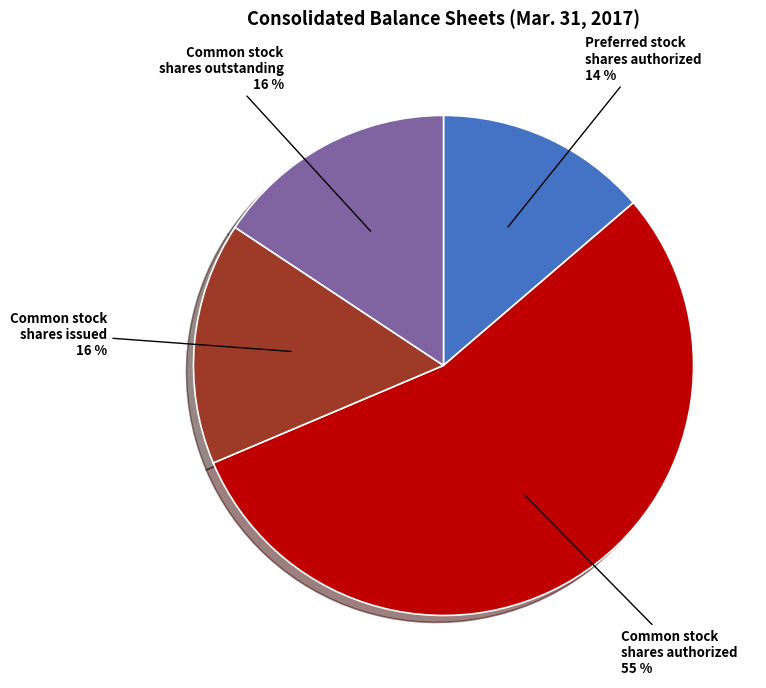

To the nearest percent, what is the average slice percentage?

25%